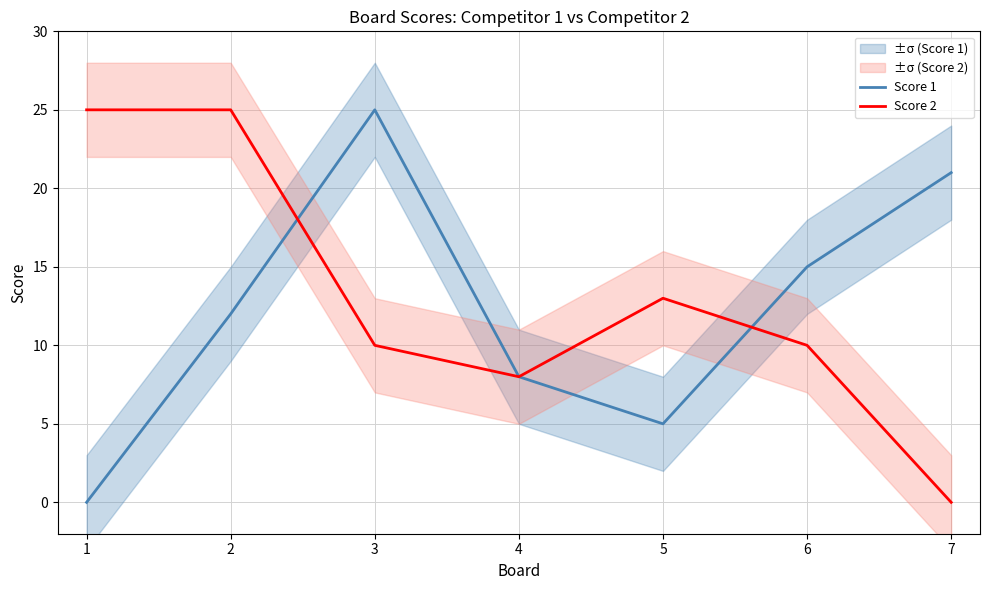

Which has a higher value, 1 or 5?

5